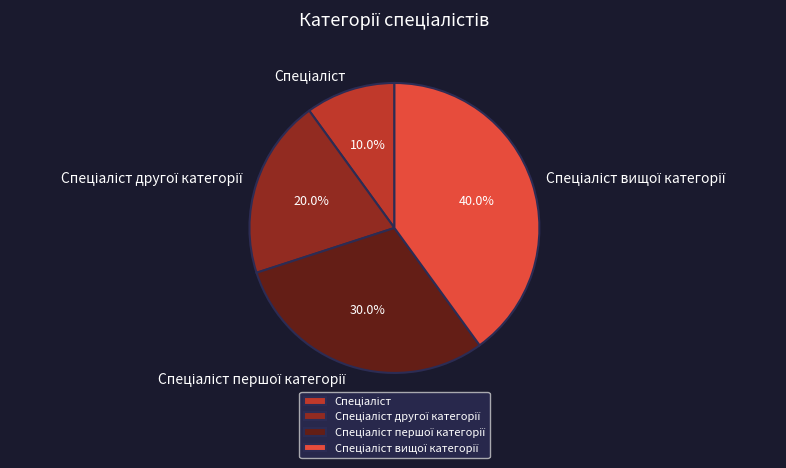

To the nearest percent, what is the difference between the largest and smallest slice percentages?

30%